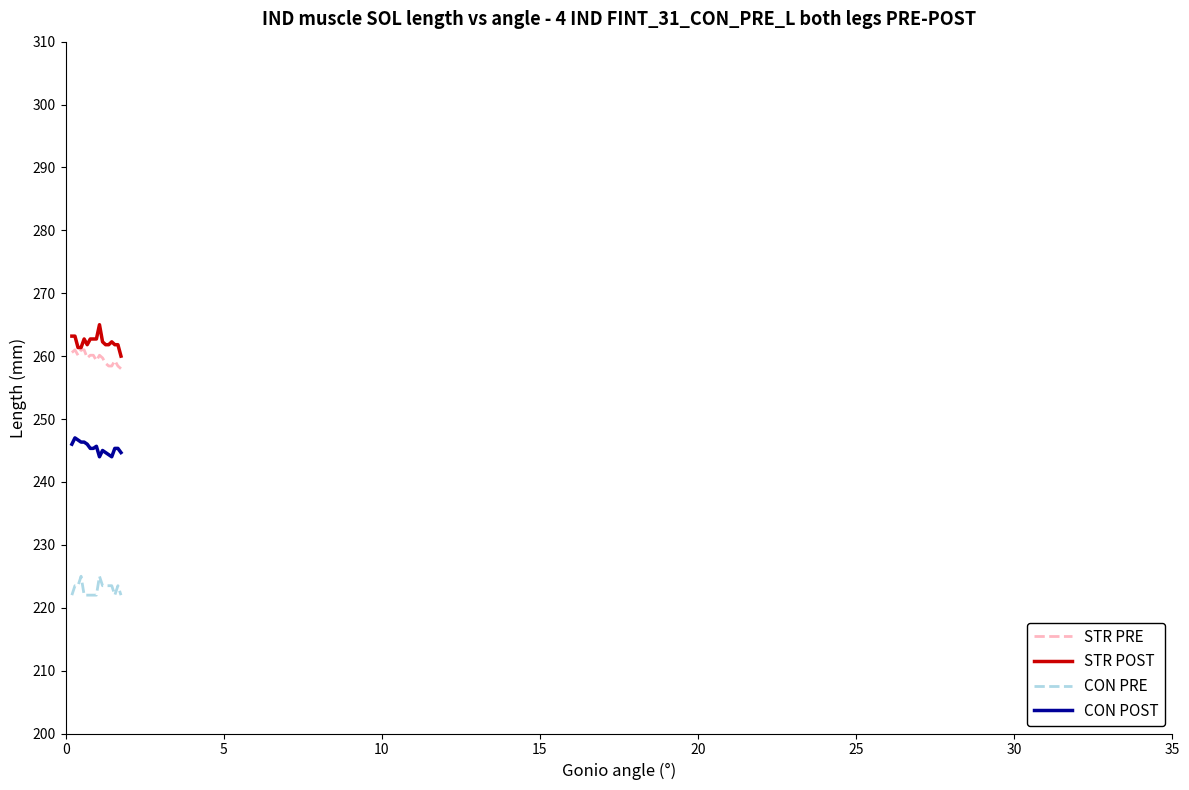

Which series has the largest total across all categories?

STR POST